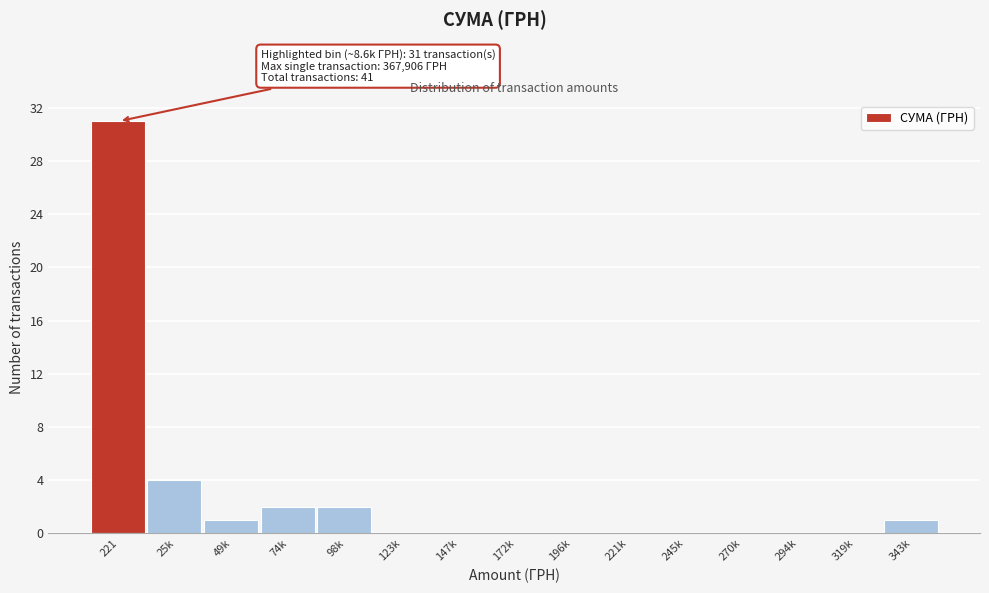

Reading left to right, extract all data points from this chart.

221=31	25k=4	49k=1	74k=2	98k=2	123k=0	147k=0	172k=0	196k=0	221k=0	245k=0	270k=0	294k=0	319k=0	343k=1